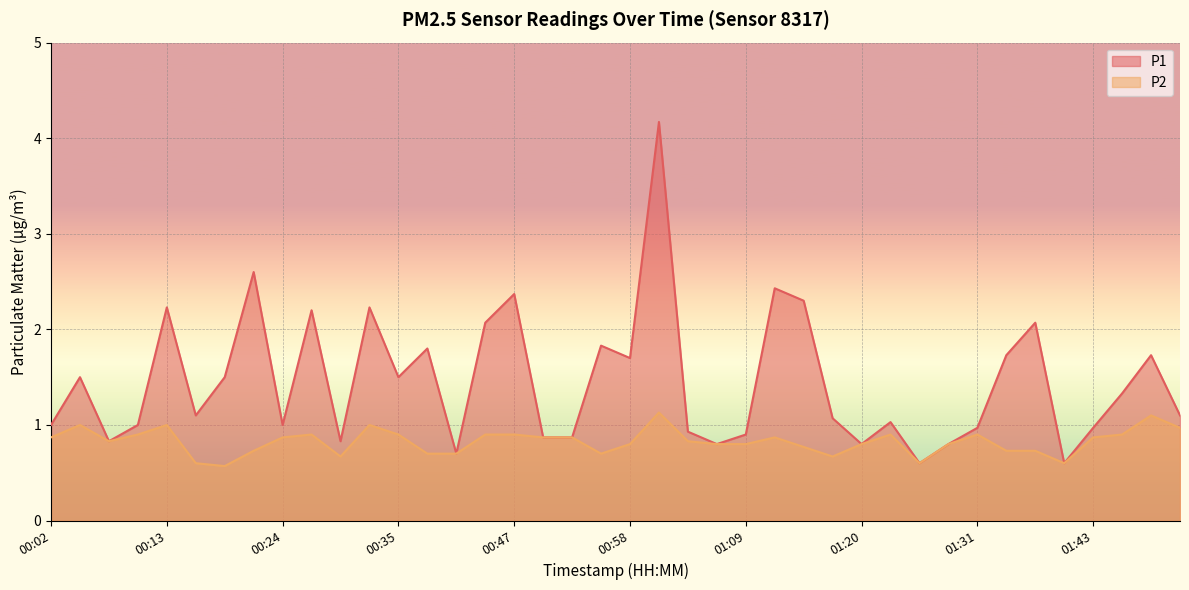

How many data points does each series have?

40